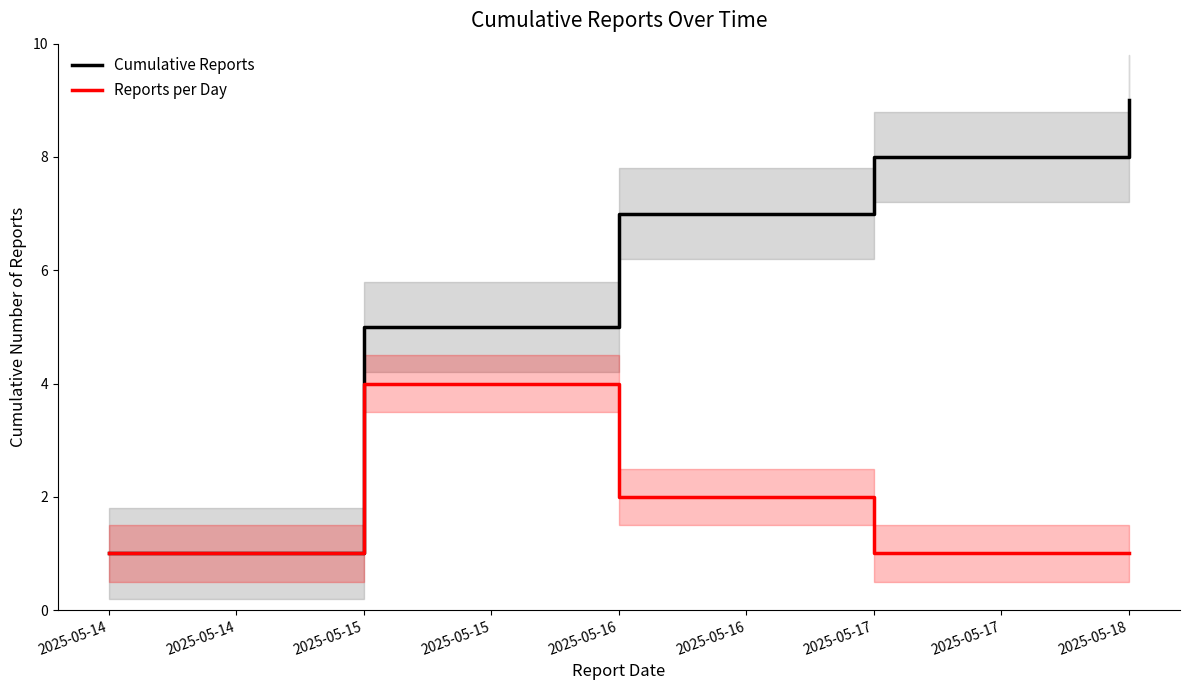

The Reports per Day series shows 1 at 2025-05-14. True or false?

True